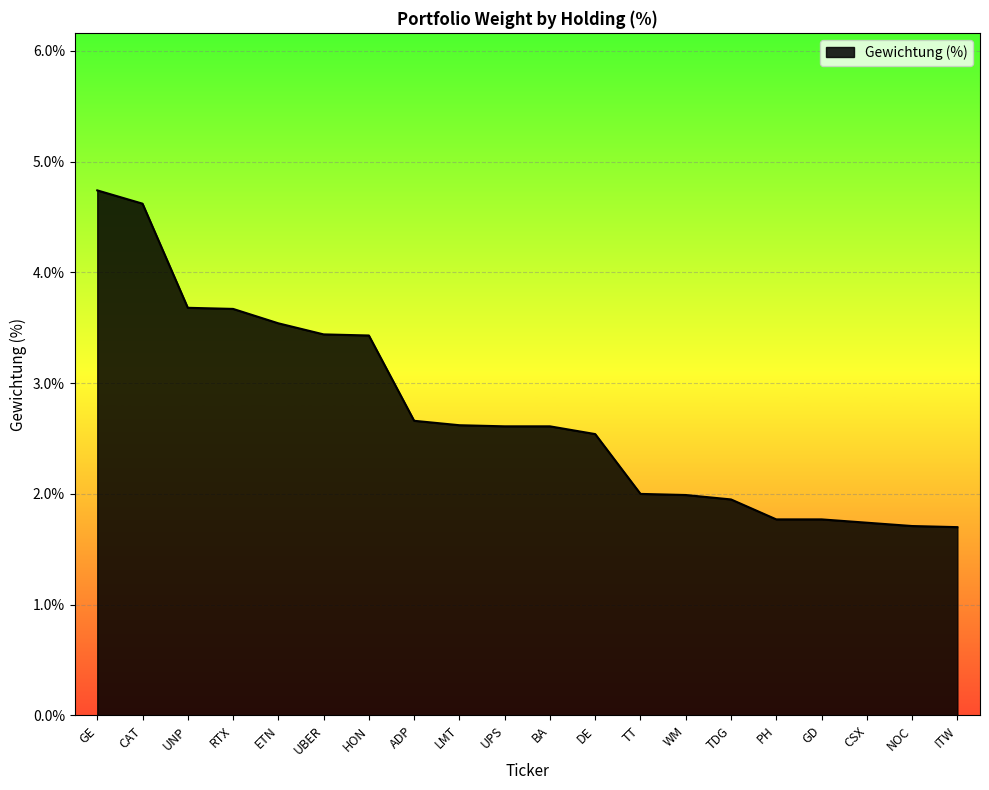

What is the difference between the values at TT and RTX?

1.7